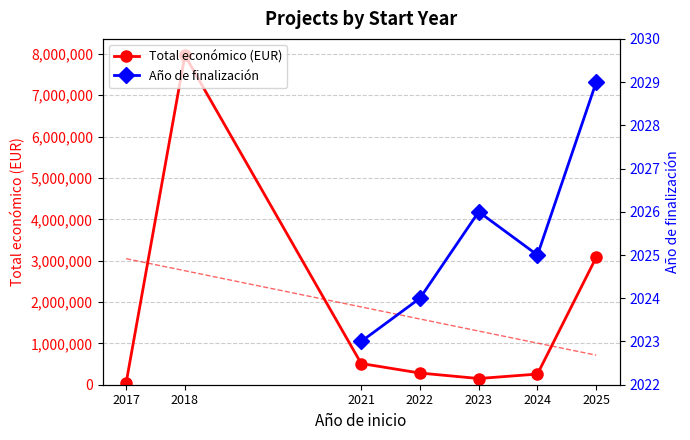

Where is Total económico (EUR) nearest to the value 4005591?

2025